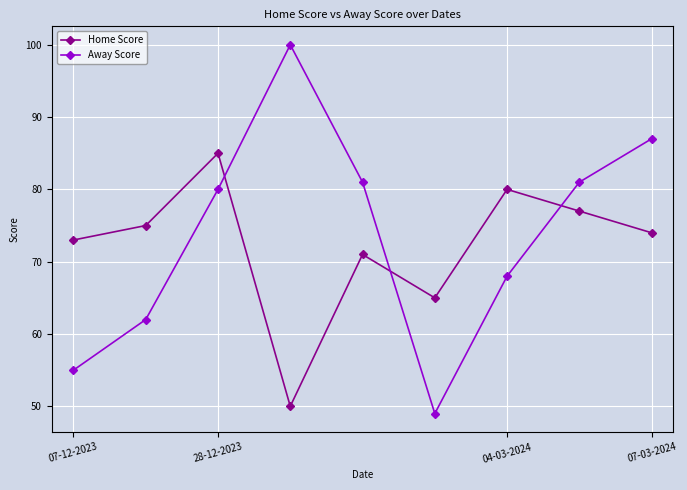

Count the number of categories in the chart.

9